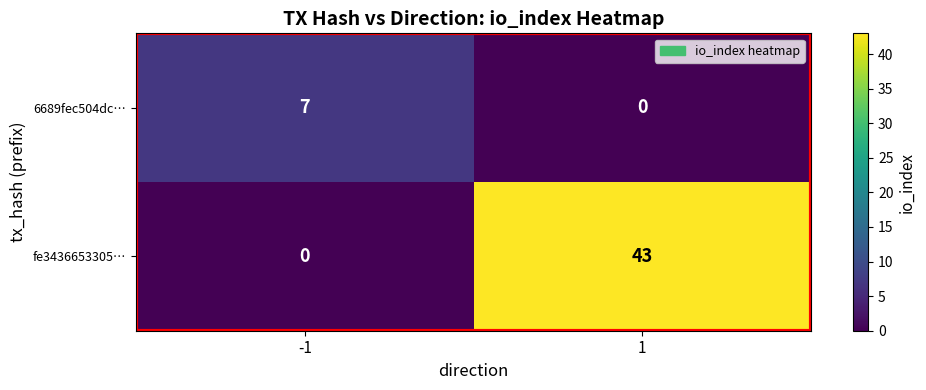

What is the spread (max minus min) of values at -1?

7